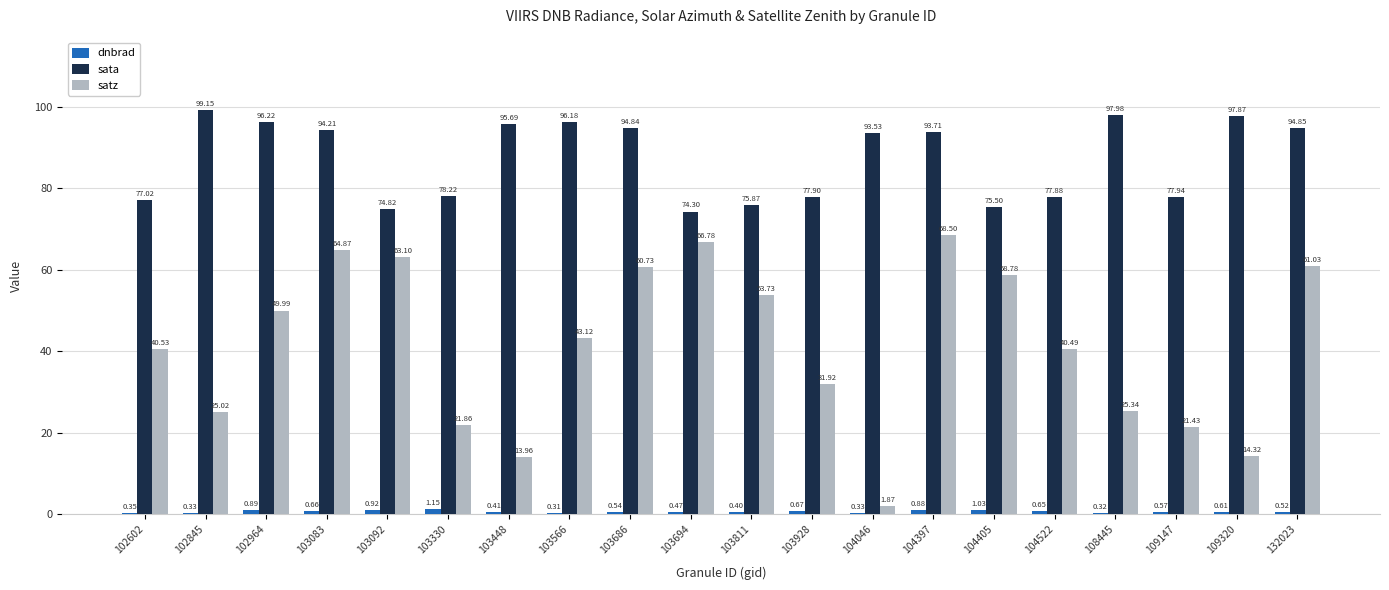

What is the total value across all series at 103330?

101.2